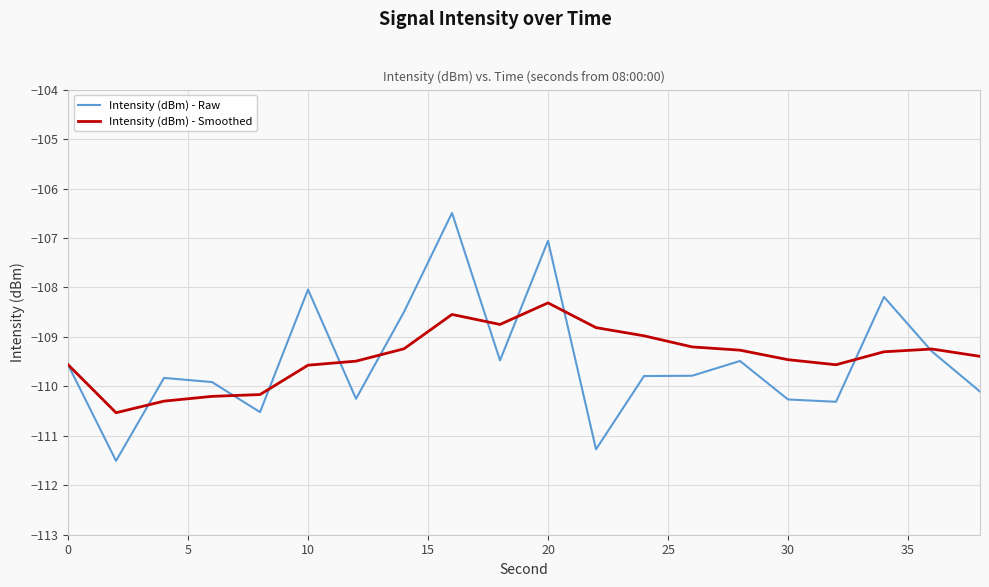

What is the smallest value displayed?

-111.5